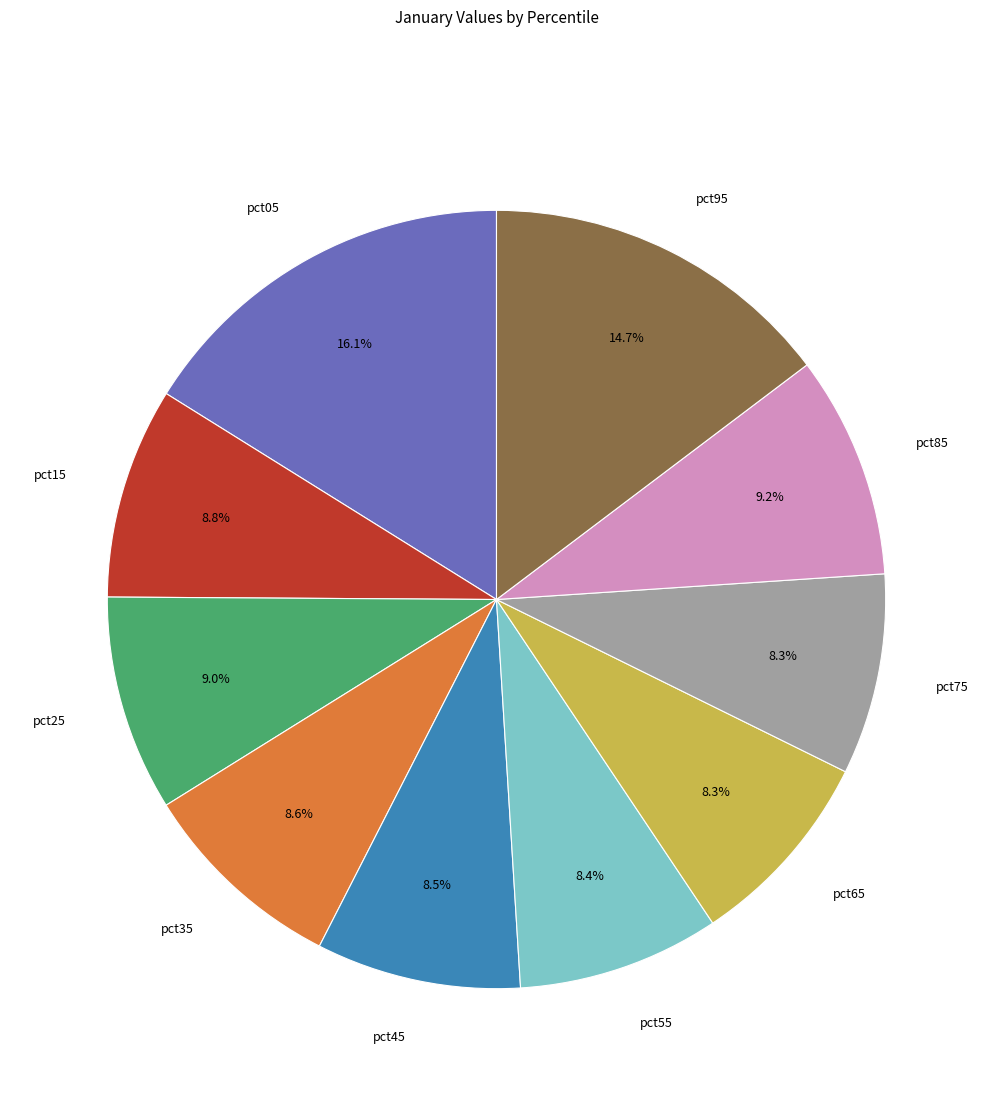

Between pct05 and pct65, which is larger?

pct05